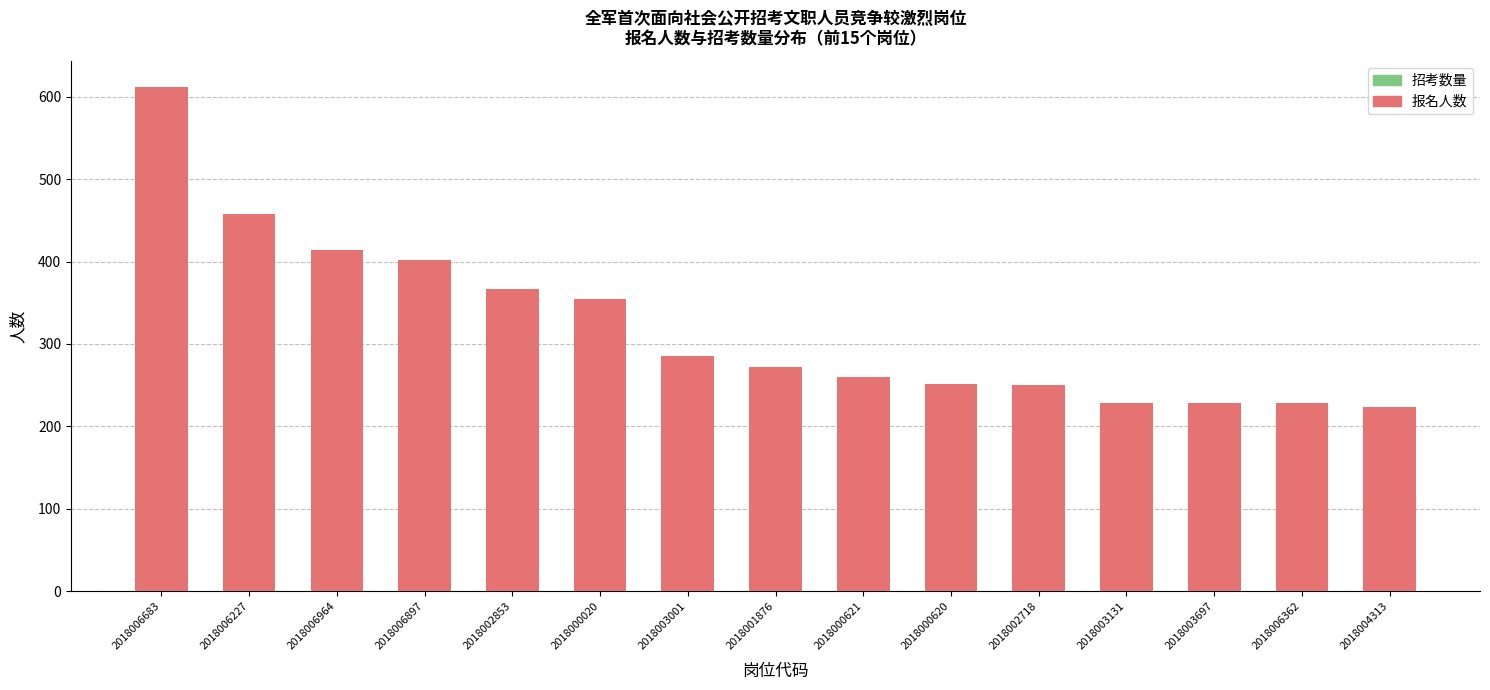

At which category is the sum across all series the highest?

2018006683